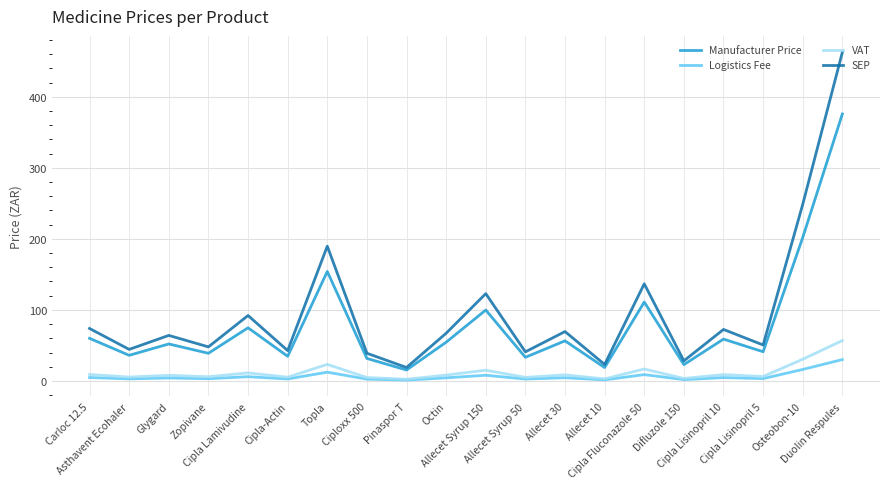

What is the minimum value for Manufacturer Price?

15.4